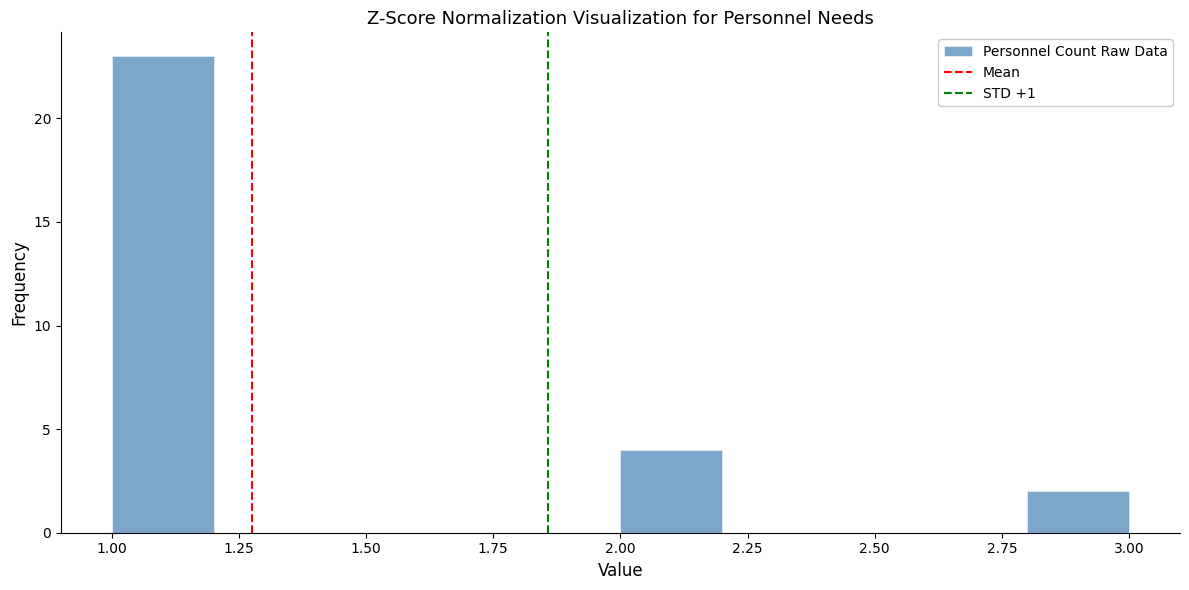

Over which range of the x-axis is the bar tallest?

1.0 to 1.2